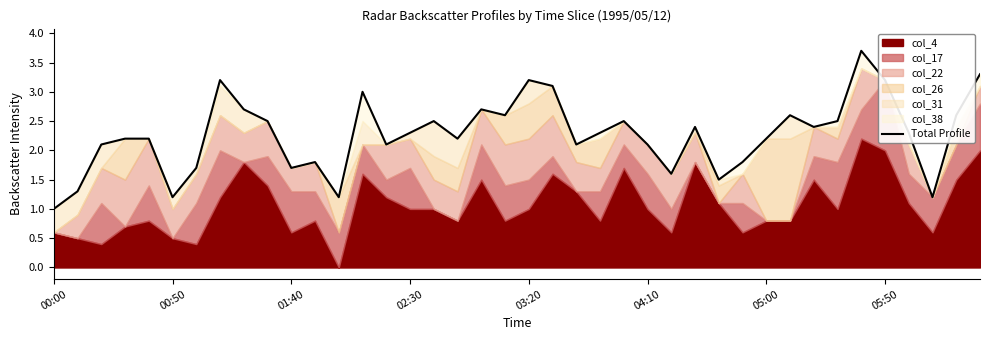

Does the chart have visible grid lines?

No